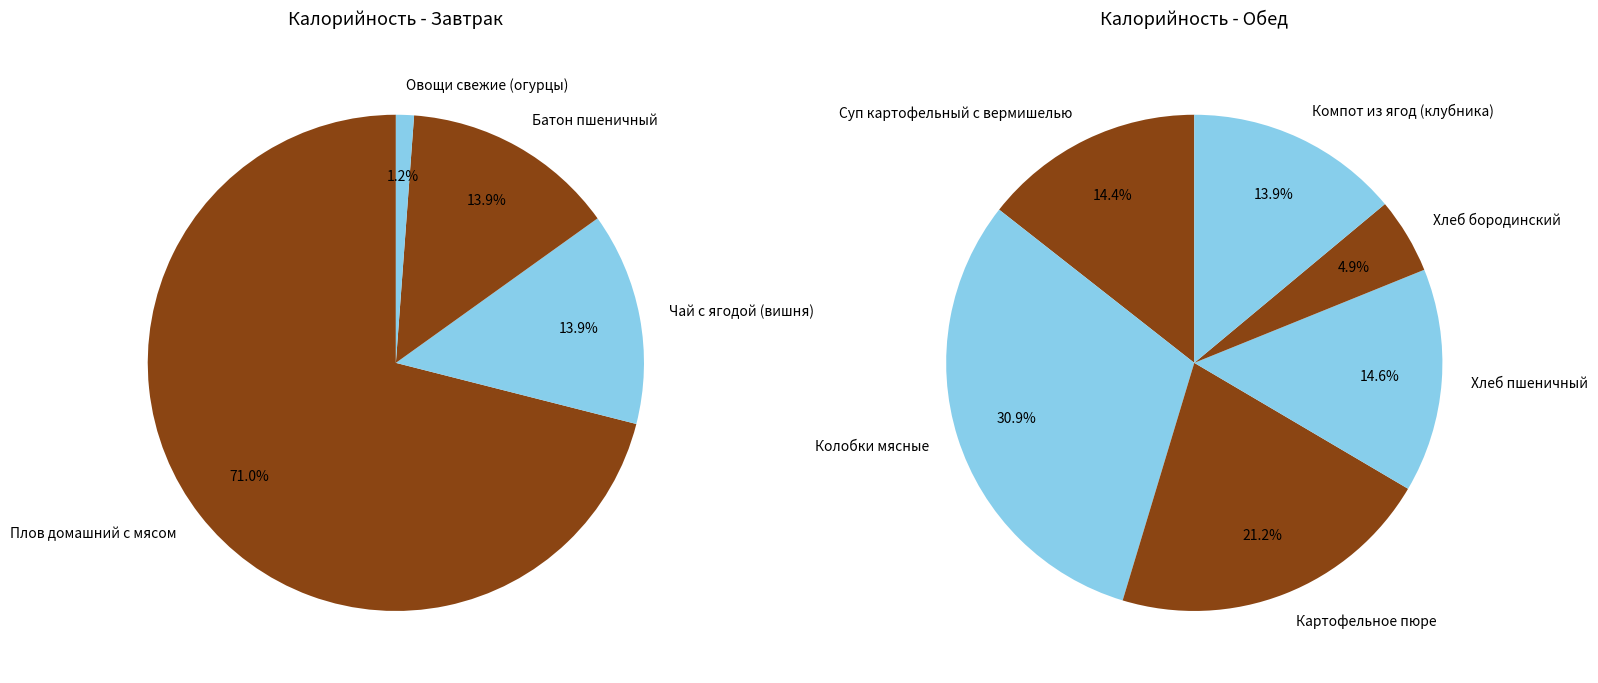

Combined, do Овощи свежие (огурцы) and Колобки мясные account for over 50%?

No